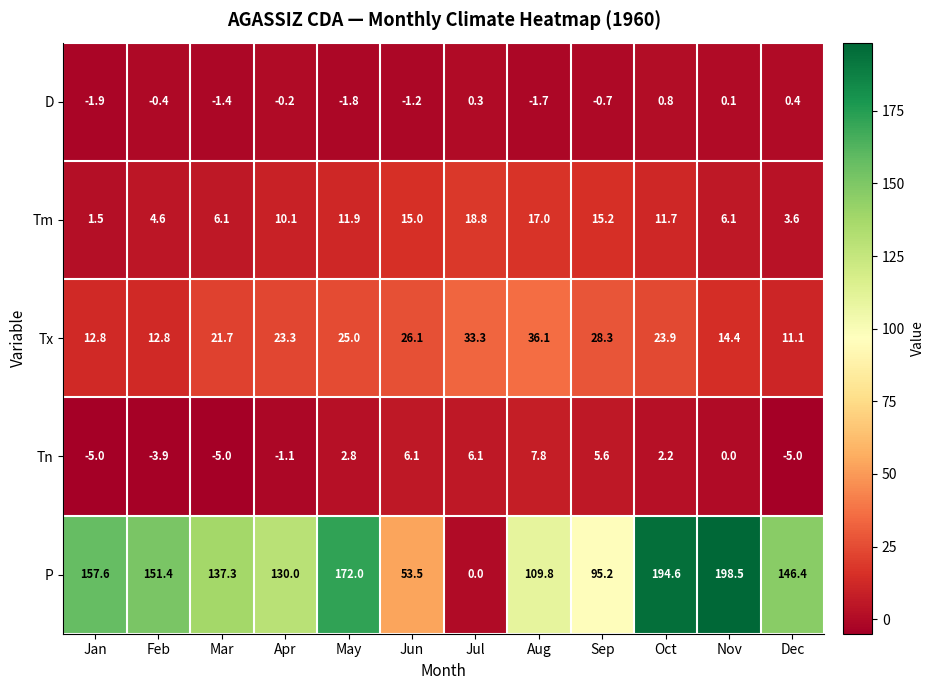

What is the spread (max minus min) of values at Sep?

95.9